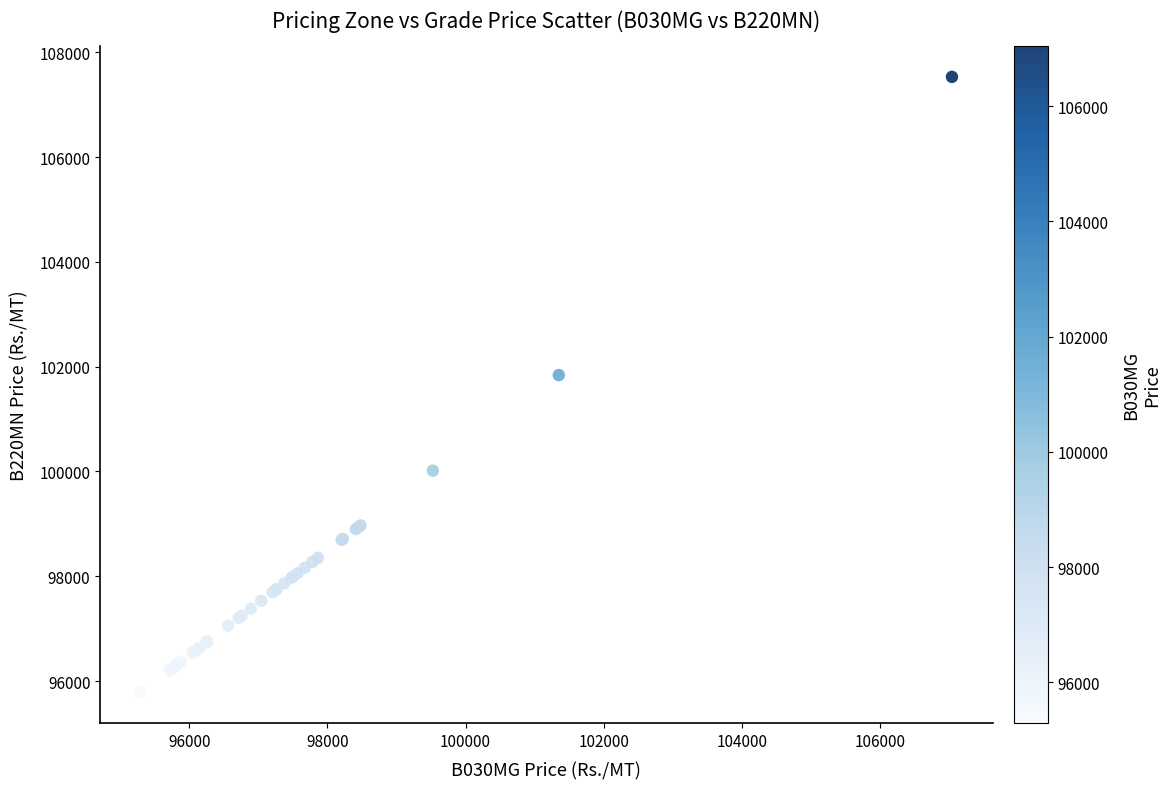

What Y value in the scatter plot is closest to 101659?

101839